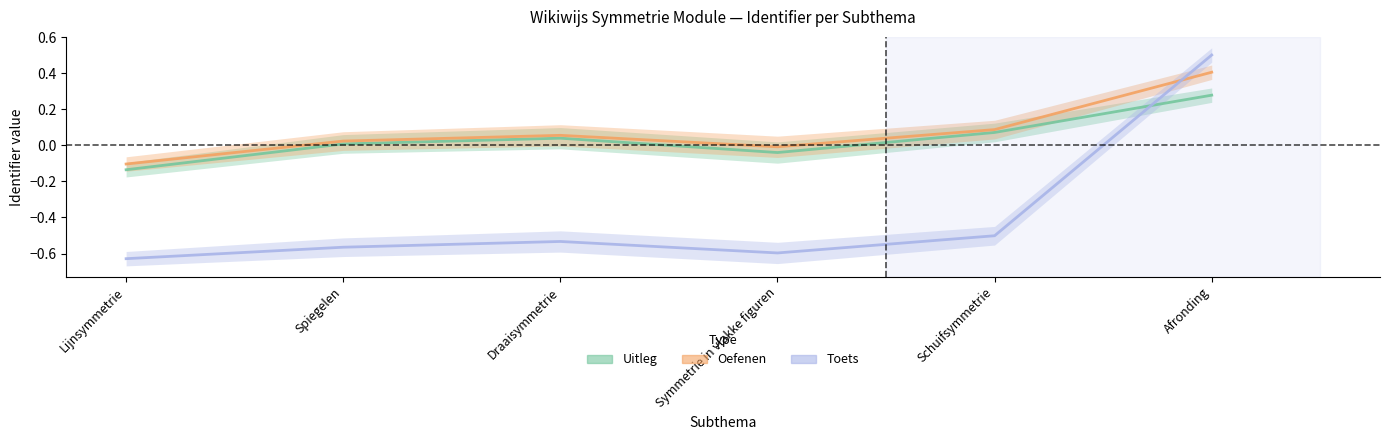

True or false: Toets has a value of -0.8 at Schuifsymmetrie.

False